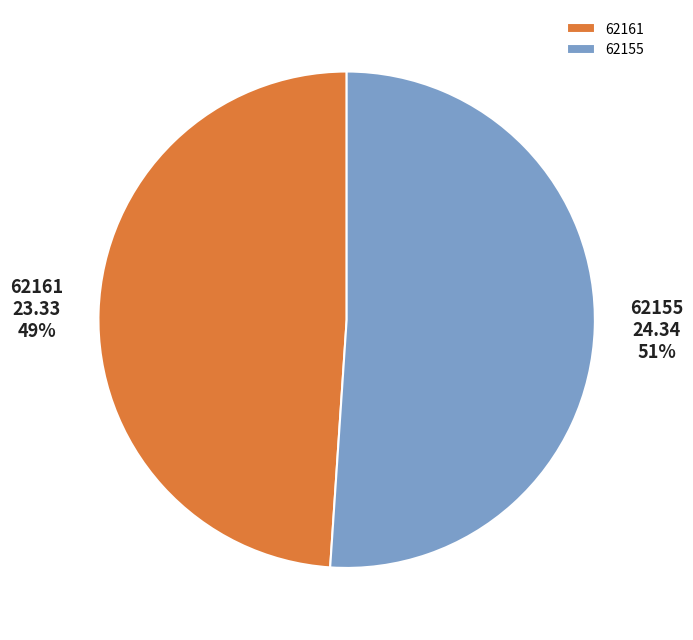

Rank the categories by value from lowest to highest.

62161, 62155